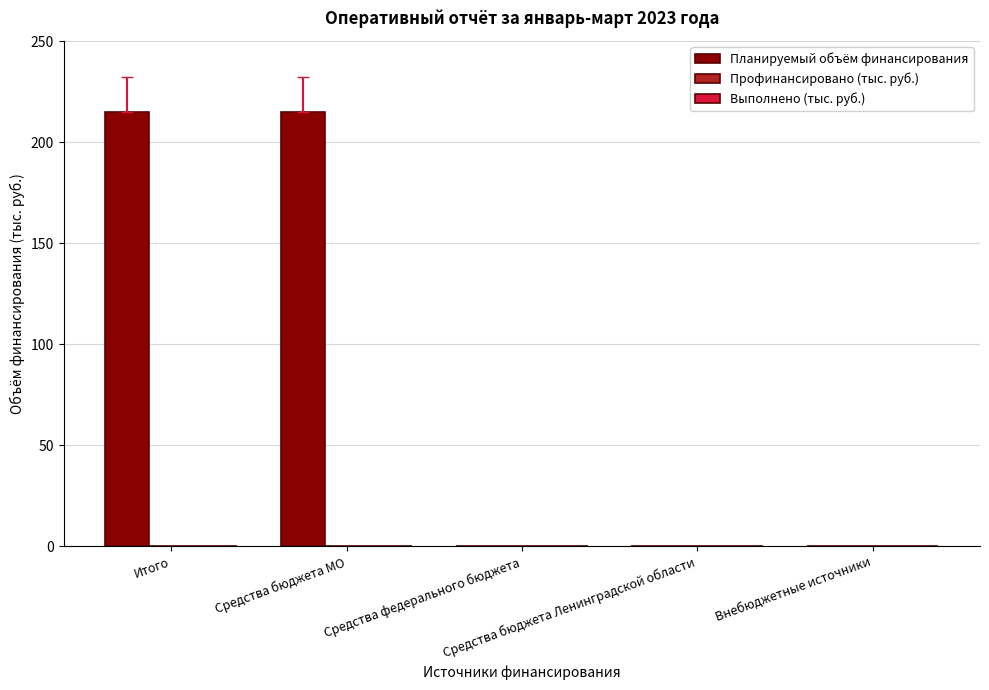

What is the sum of all values?

430